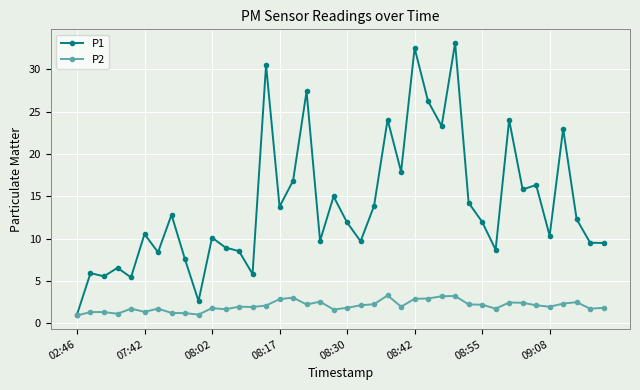

What is the highest value of the P2 series?

3.3